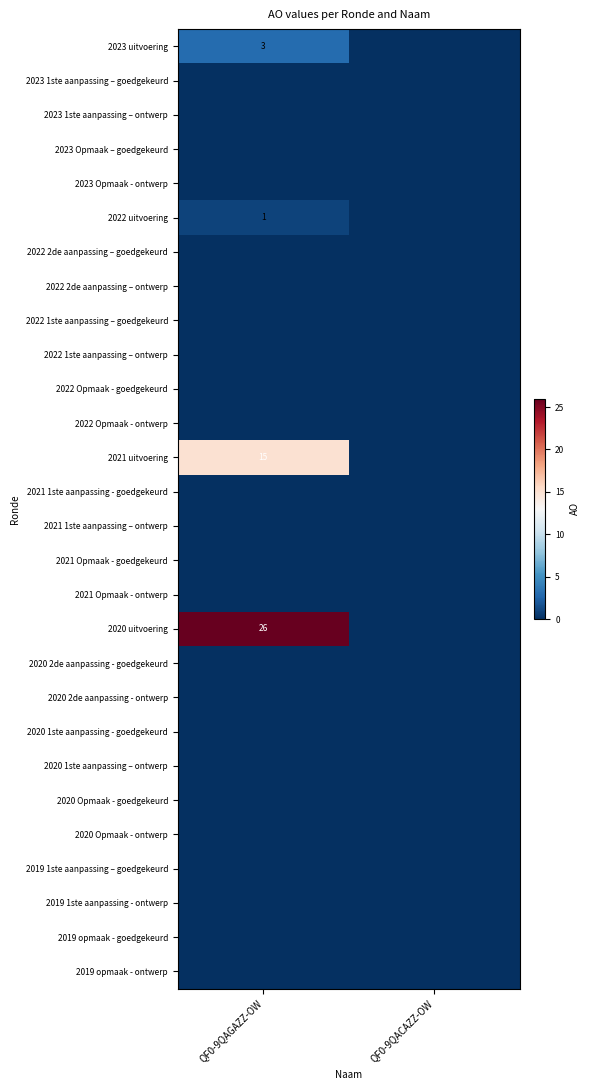

What is the maximum value shown in the chart?

26